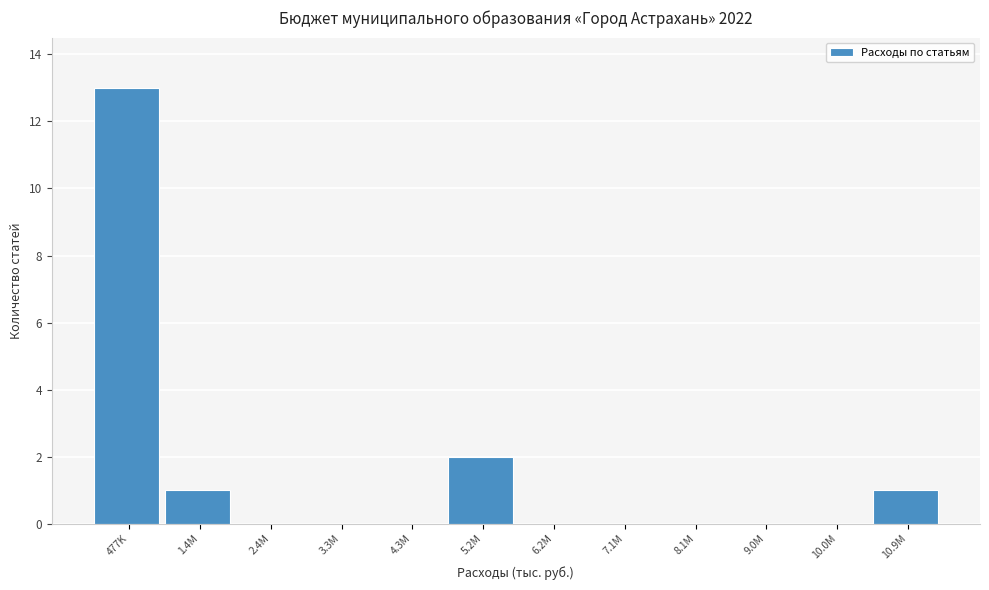

Reading left to right, extract all data points from this chart.

477K=13	1.4M=1	2.4M=0	3.3M=0	4.3M=0	5.2M=2	6.2M=0	7.1M=0	8.1M=0	9.0M=0	10.0M=0	10.9M=1